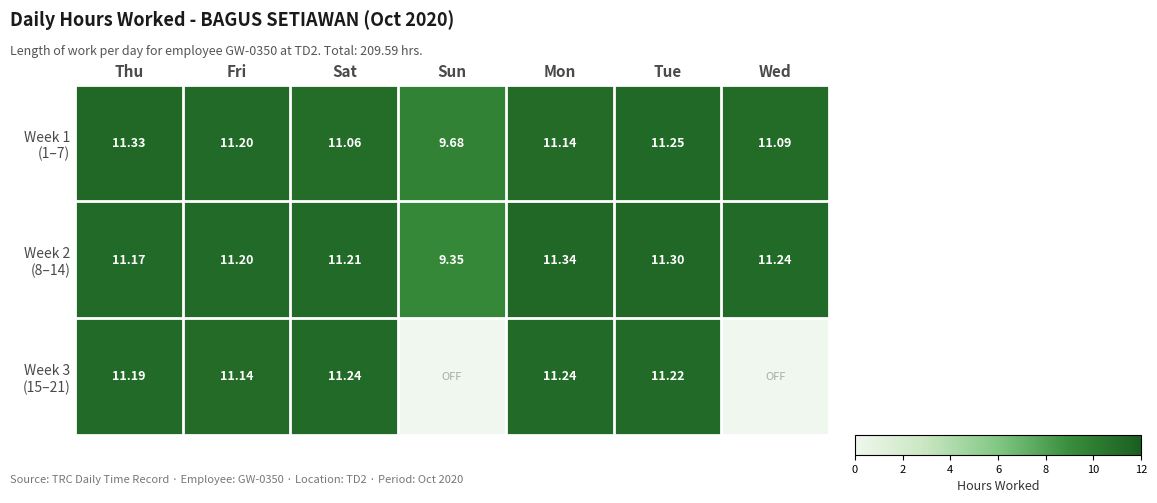

Which has a higher value, Sun or Tue?

Tue